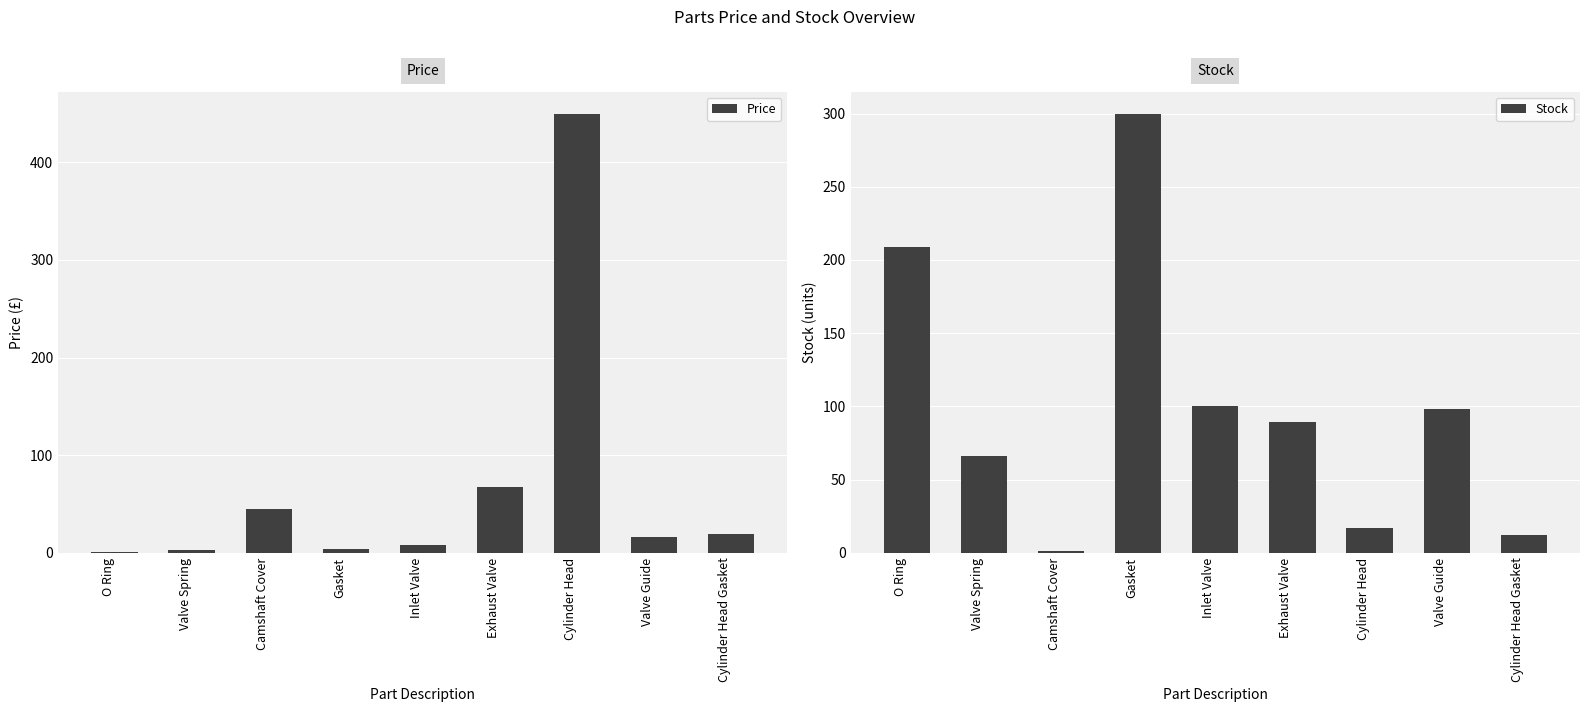

Are the bars horizontal?

No